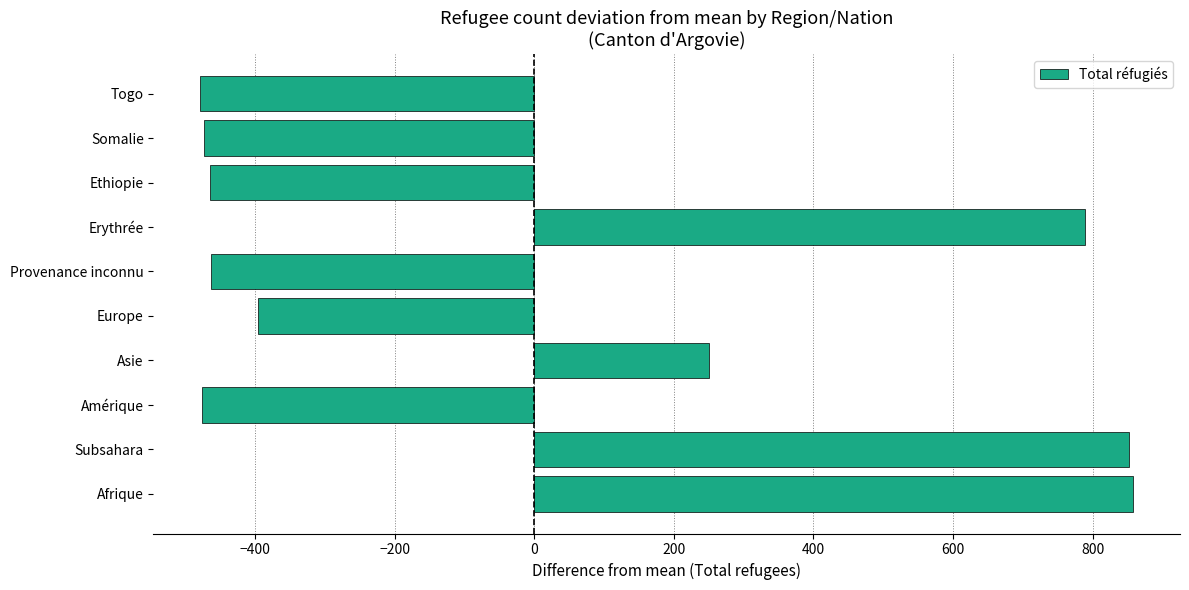

What is the ratio of the value at Erythrée to the value at Asie?

3.2